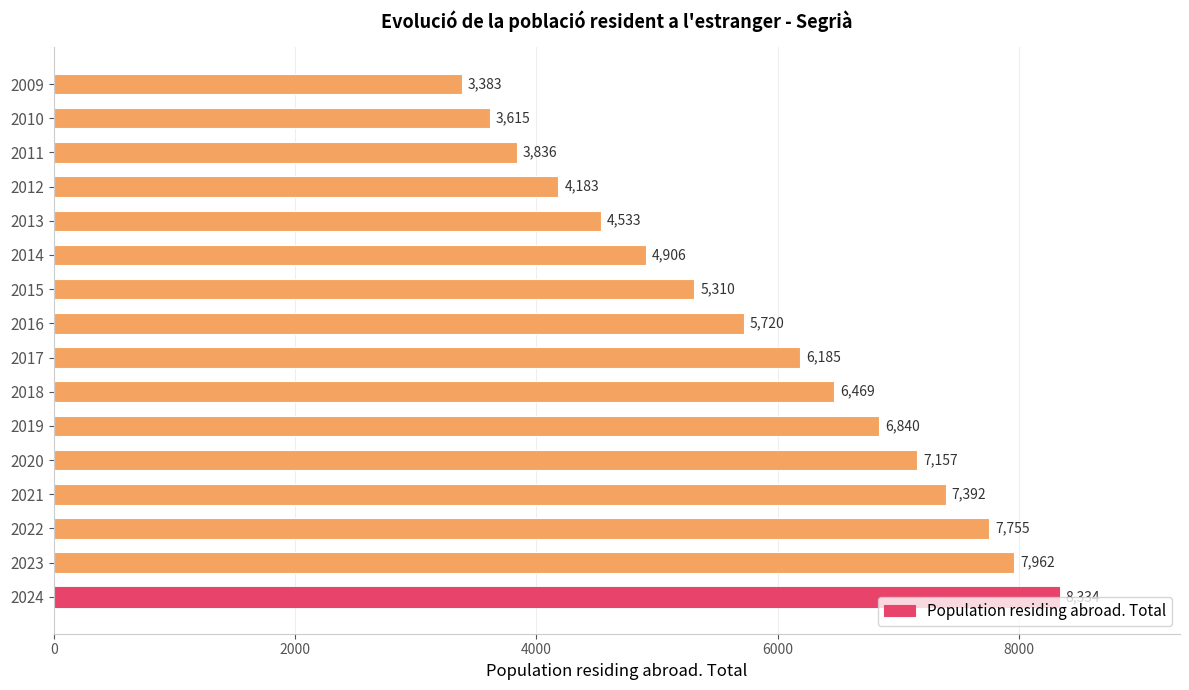

At which category does the chart reach its peak across all series?

2024